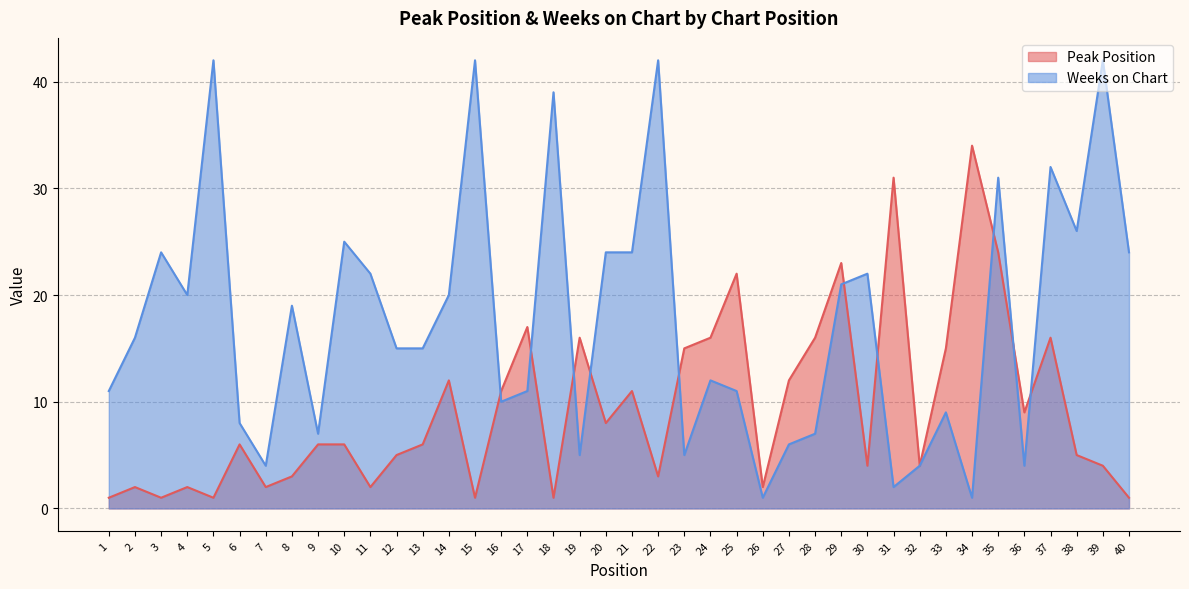

What is the value of the Weeks on Chart point at the 31st from the left?

2